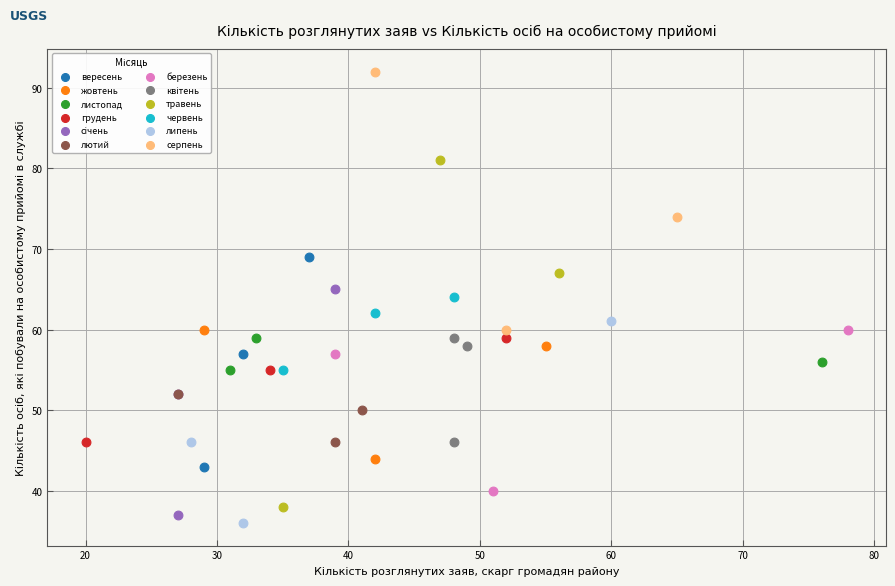

Which series contains the lowest Y value?

липень